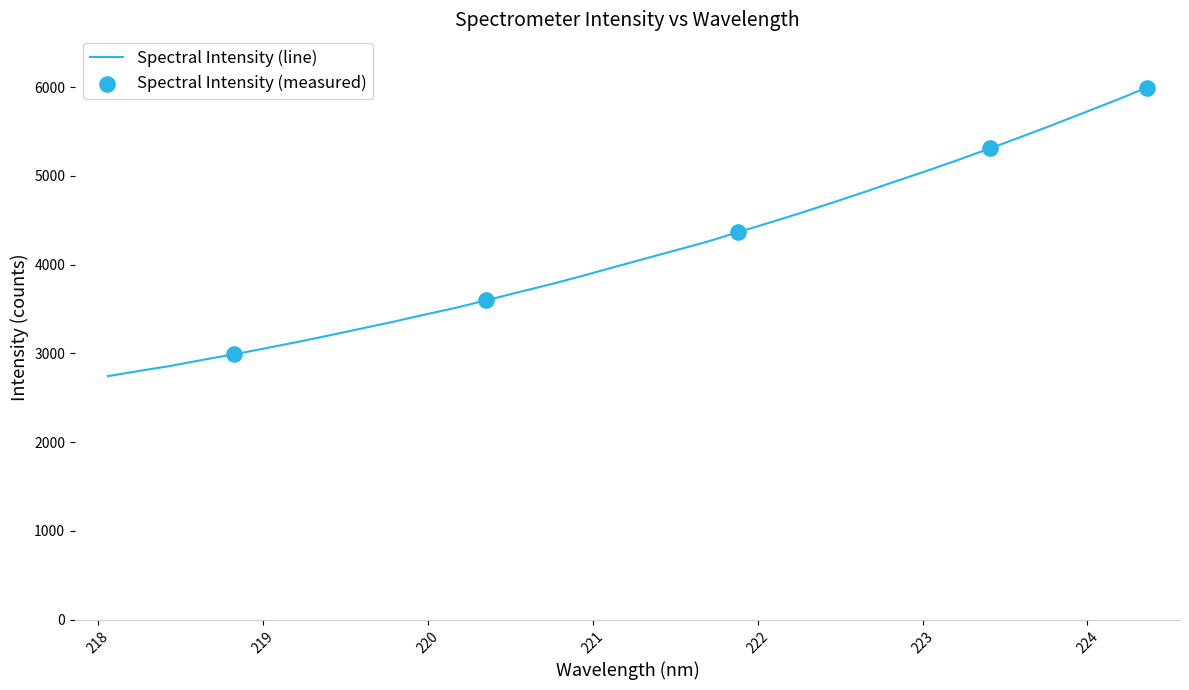

What is the difference between the maximum and minimum values?

3251.2